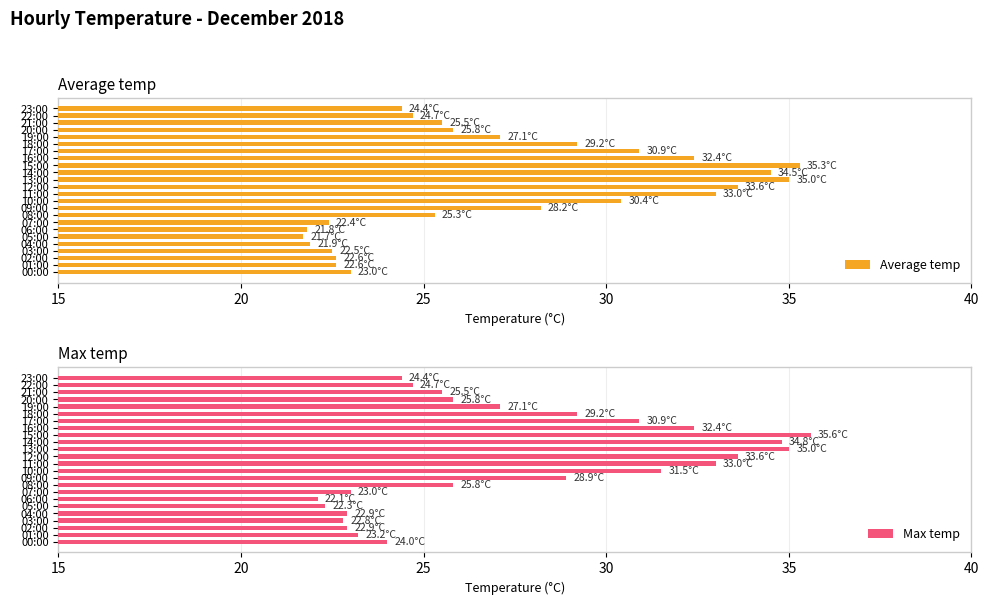

True or false: Average temp has a value of 24.4 at 23:00.

True